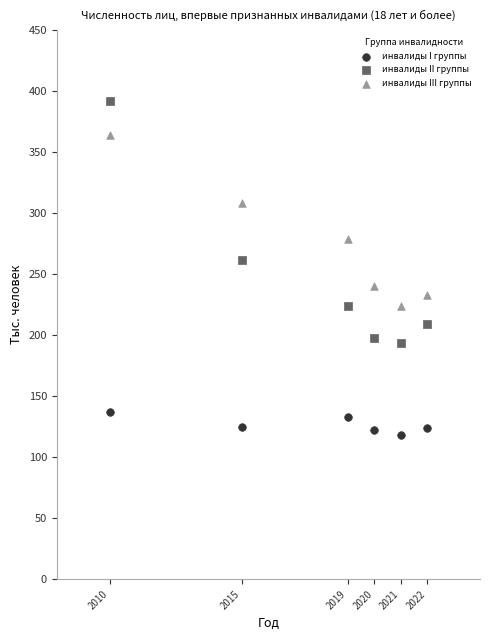

Which series reaches the minimum Y coordinate?

инвалиды I группы